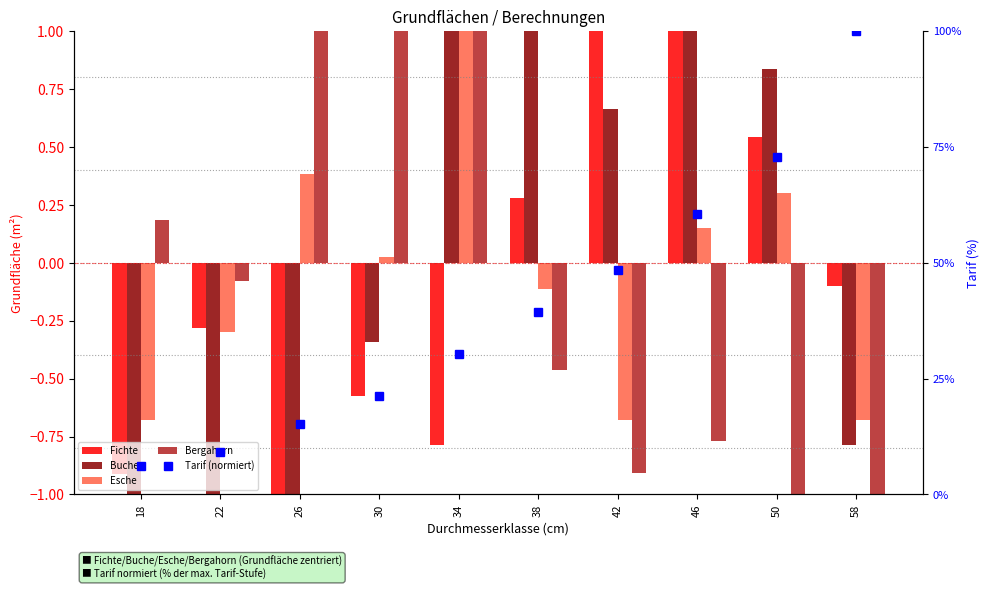

At how many categories does at least one series exceed 21?

7